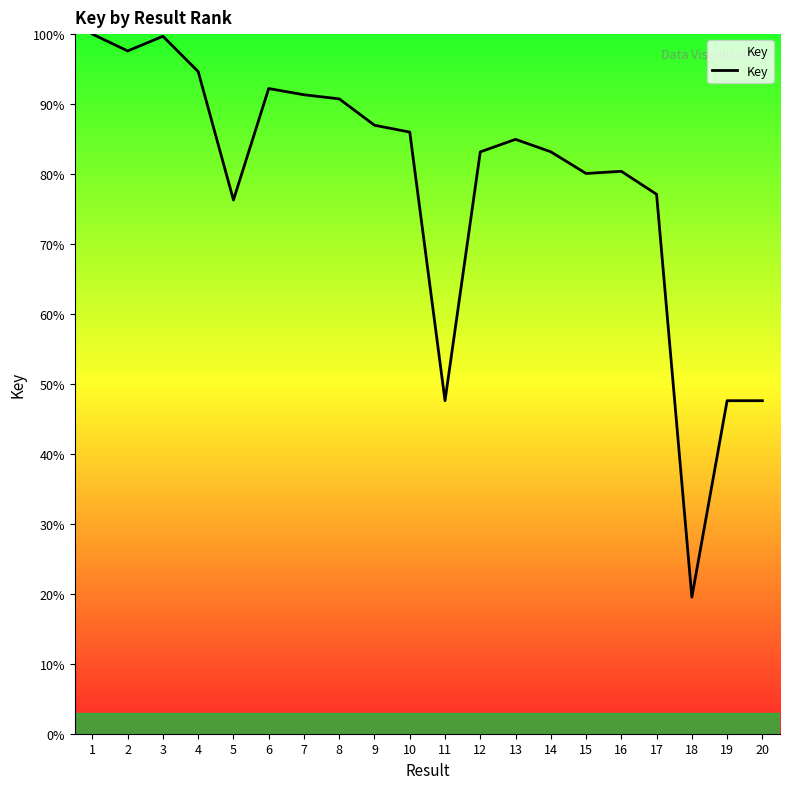

What is the maximum value shown in the chart?

100.0